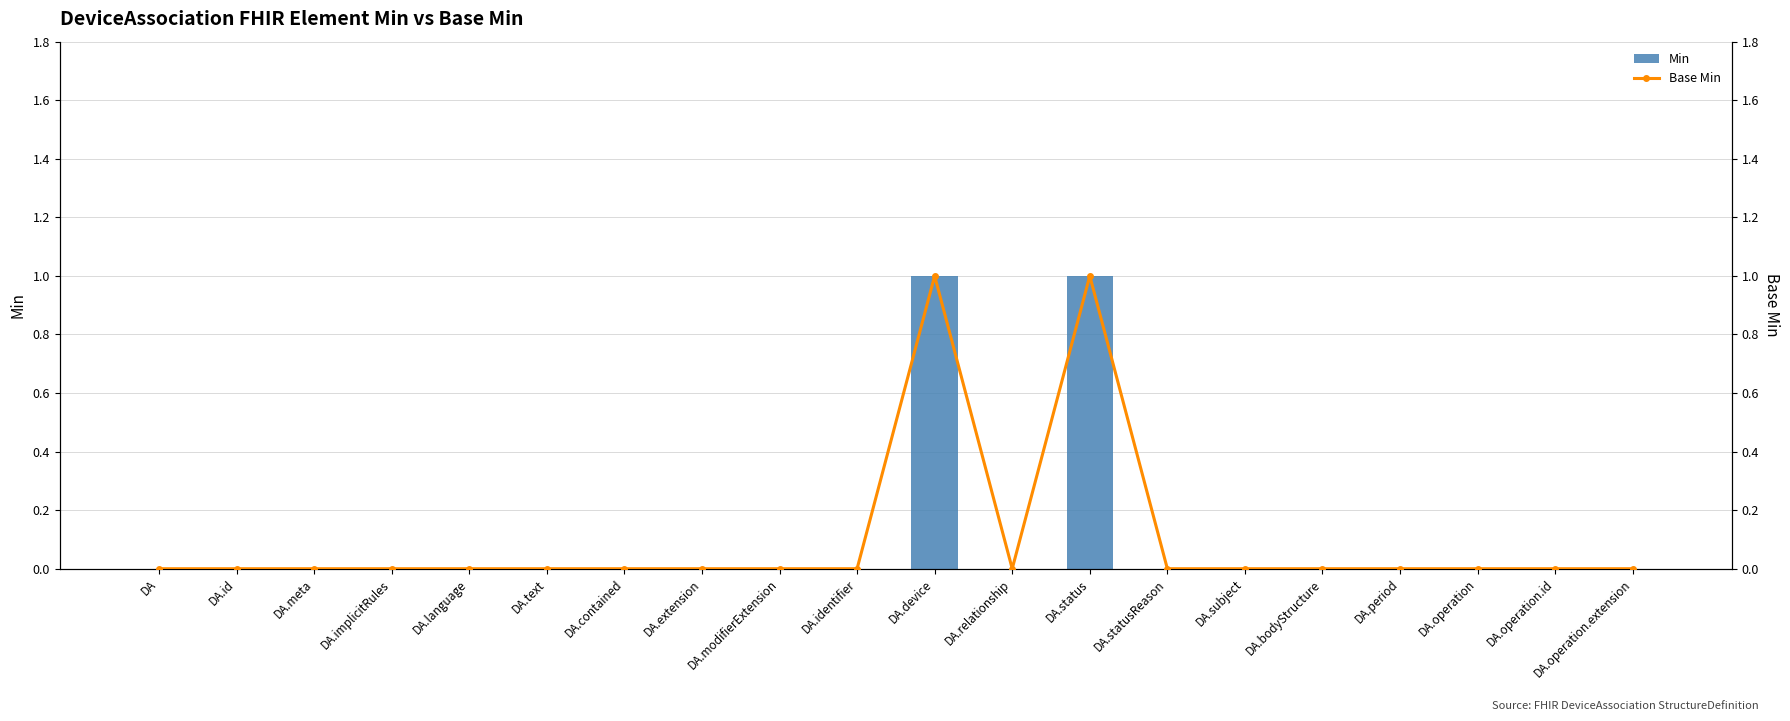

How many positive values does the Min series have?

2